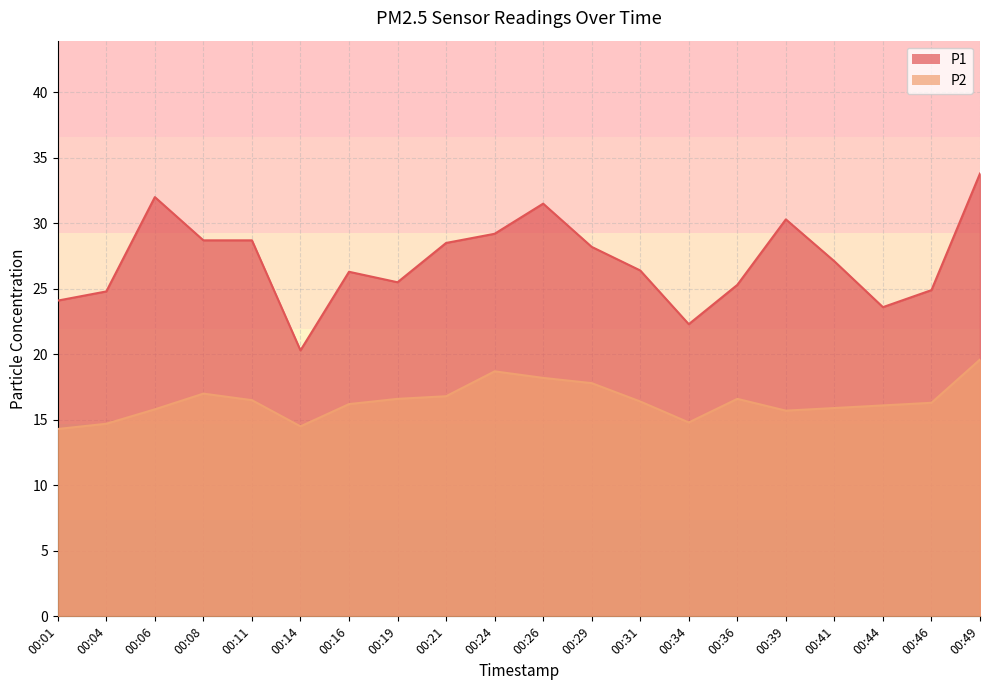

Between 00:08 and 00:29, which series saw the biggest shift?

P2